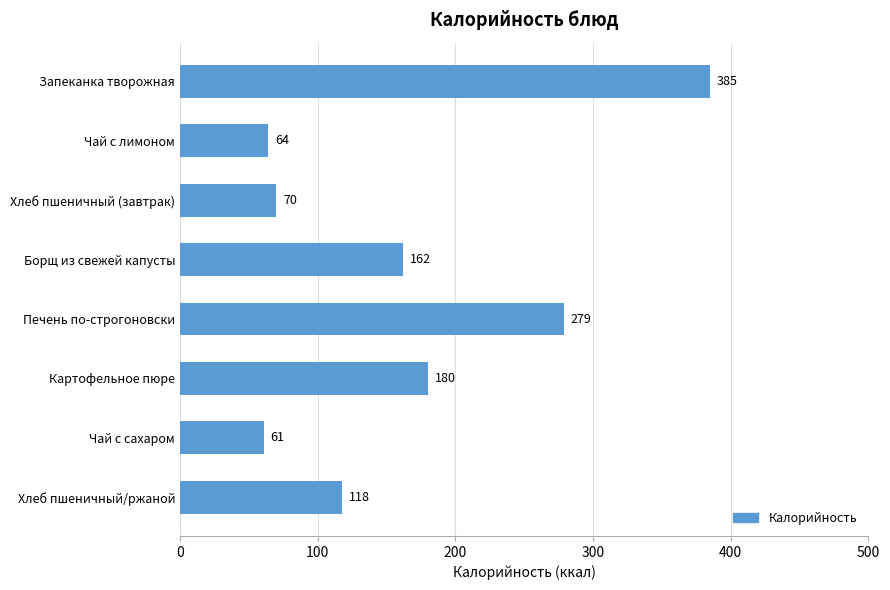

True or false: the data shows 98 at Чай с лимоном.

False